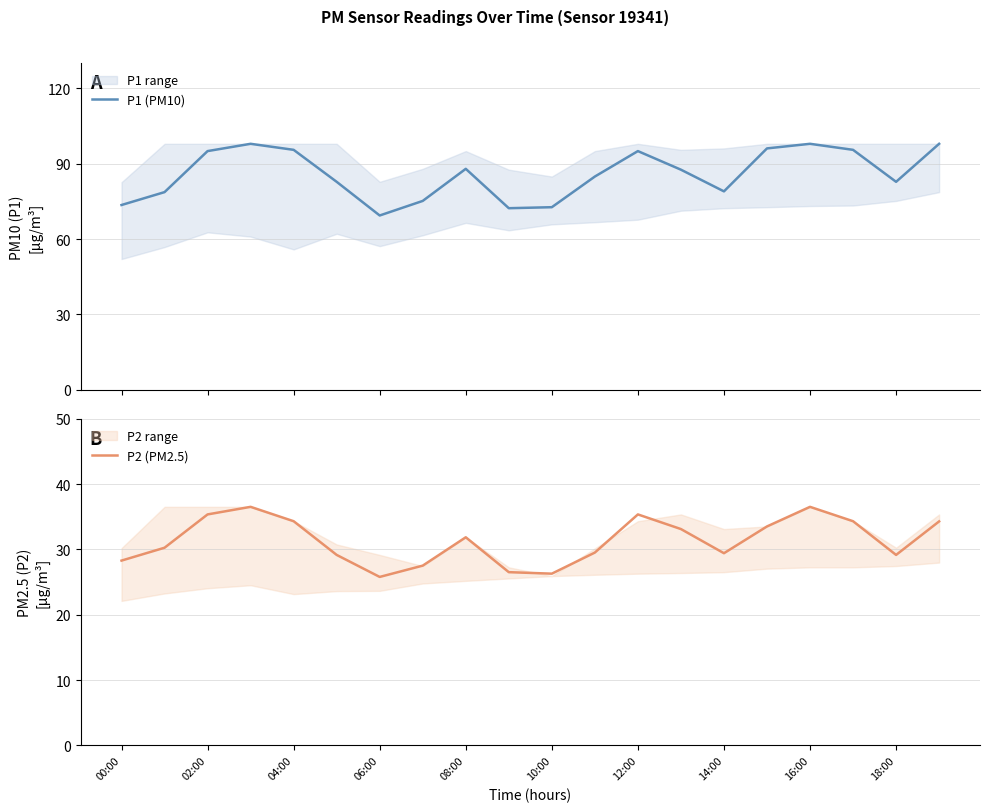

What value does the P2 (PM2.5) series have at 04:00?

34.3